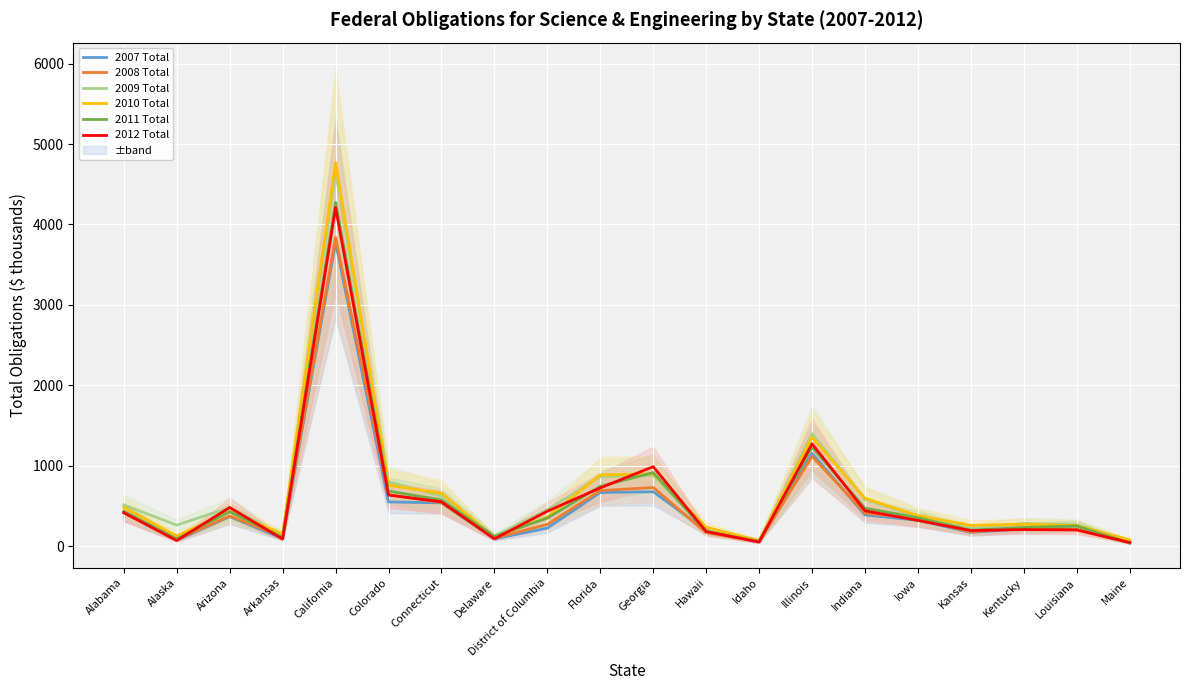

Reading right to left, extract all data points from this chart.

2007 Total: Maine=38.1	Louisiana=253.7	Kentucky=215.5	Kansas=170.9	Iowa=321.5	Indiana=388.7	Illinois=1153.7	Idaho=51.1	Hawaii=195.8	Georgia=676.5	Florida=667.8	District of Columbia=224.7	Delaware=91.2	Connecticut=538.2	Colorado=550.2	California=3776.4	Arkansas=94.5	Arizona=367.8	Alaska=73.6	Alabama=415.8
2008 Total: Maine=41.5	Louisiana=209.1	Kentucky=228.8	Kansas=176.4	Iowa=341.0	Indiana=409.8	Illinois=1117.1	Idaho=54.3	Hawaii=168.3	Georgia=729.4	Florida=690.7	District of Columbia=270.6	Delaware=99.7	Connecticut=540.4	Colorado=638.3	California=3838.9	Arkansas=114.0	Arizona=374.6	Alaska=83.1	Alabama=412.7
2009 Total: Maine=63.7	Louisiana=267.0	Kentucky=281.4	Kansas=220.5	Iowa=370.1	Indiana=580.7	Illinois=1398.4	Idaho=70.0	Hawaii=203.4	Georgia=879.0	Florida=863.0	District of Columbia=453.5	Delaware=123.9	Connecticut=621.8	Colorado=800.3	California=4654.8	Arkansas=128.7	Arizona=480.6	Alaska=261.4	Alabama=512.3
2010 Total: Maine=77.6	Louisiana=256.5	Kentucky=273.0	Kansas=258.2	Iowa=380.2	Indiana=594.8	Illinois=1354.8	Idaho=67.1	Hawaii=235.7	Georgia=898.9	Florida=885.2	District of Columbia=360.9	Delaware=112.0	Connecticut=659.0	Colorado=756.7	California=4771.7	Arkansas=153.0	Arizona=429.4	Alaska=127.0	Alabama=481.7
2011 Total: Maine=40.1	Louisiana=250.6	Kentucky=233.3	Kansas=196.4	Iowa=353.4	Indiana=471.6	Illinois=1231.1	Idaho=59.6	Hawaii=184.0	Georgia=914.7	Florida=743.8	District of Columbia=349.1	Delaware=121.6	Connecticut=574.0	Colorado=685.5	California=4274.1	Arkansas=109.8	Arizona=428.1	Alaska=89.4	Alabama=434.1
2012 Total: Maine=45.6	Louisiana=201.5	Kentucky=206.1	Kansas=194.3	Iowa=319.6	Indiana=439.7	Illinois=1272.6	Idaho=51.6	Hawaii=181.6	Georgia=988.5	Florida=724.3	District of Columbia=434.5	Delaware=90.7	Connecticut=551.2	Colorado=636.2	California=4208.5	Arkansas=88.3	Arizona=480.4	Alaska=69.8	Alabama=416.7